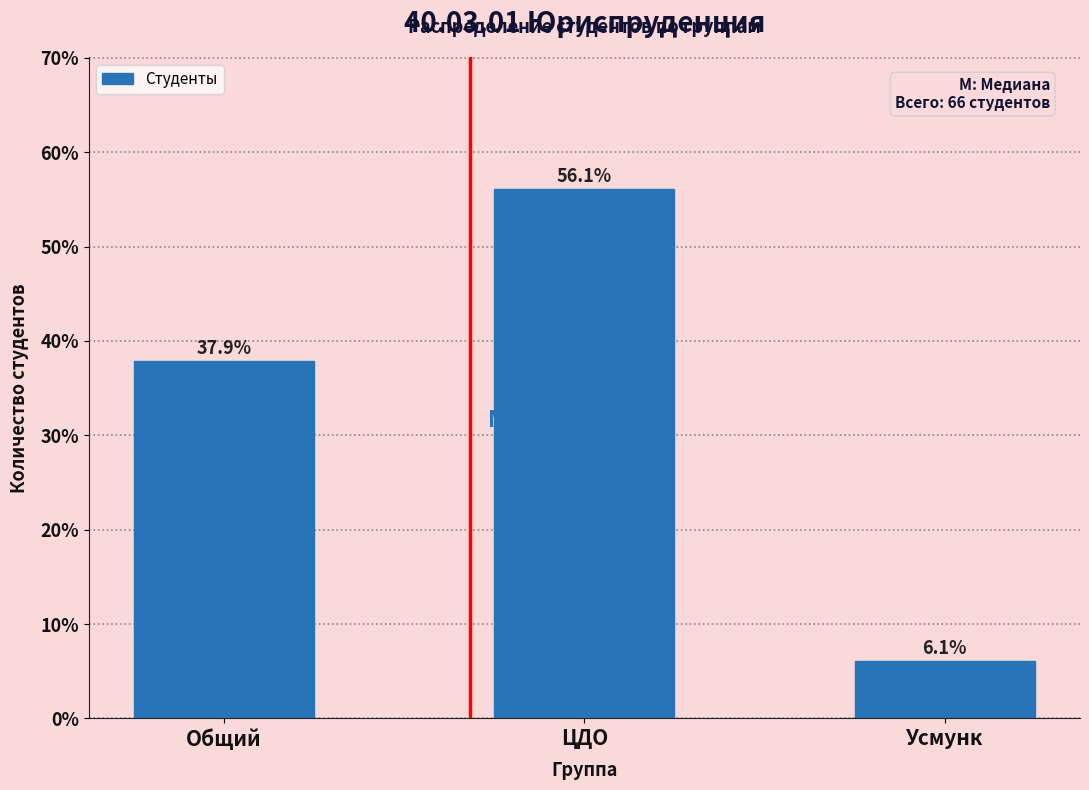

Reading right to left, what are all the values shown in this chart?

6.1	56.1	37.9